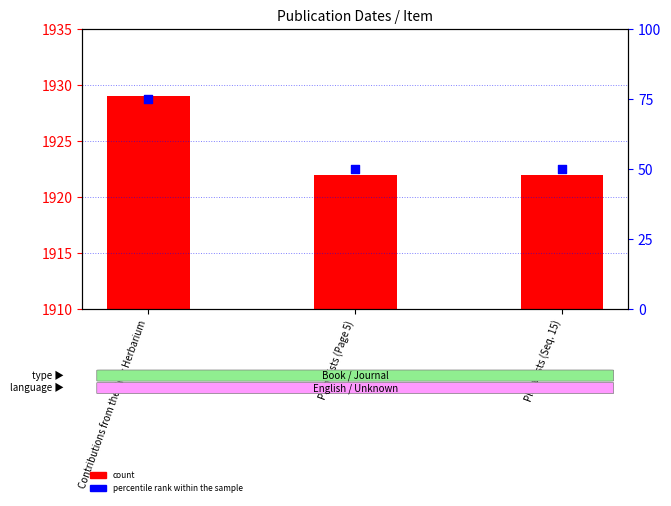

At which category is the sum across all series the highest?

Contributions from the Gray Herbarium